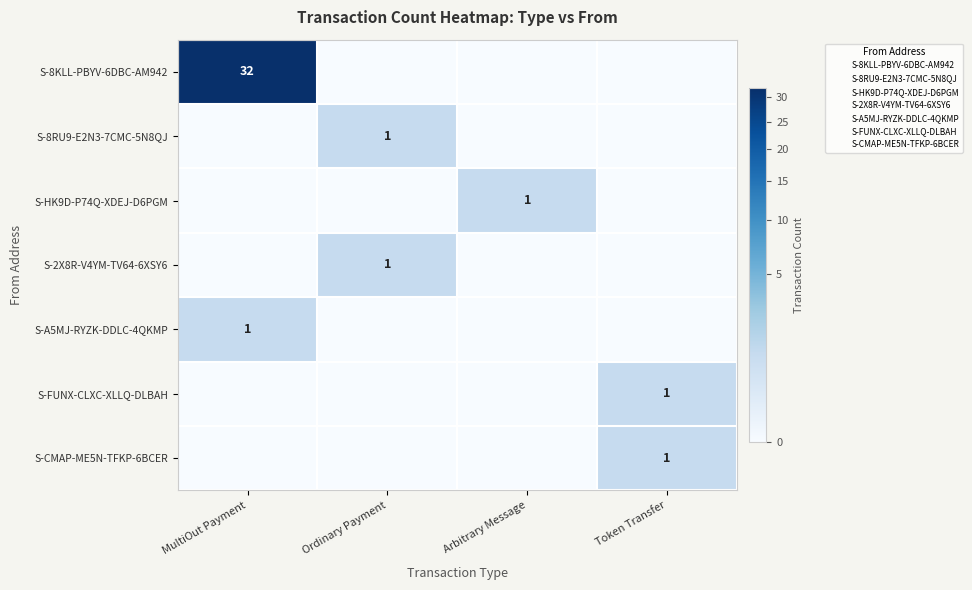

At which category is the sum across all series the highest?

MultiOut Payment